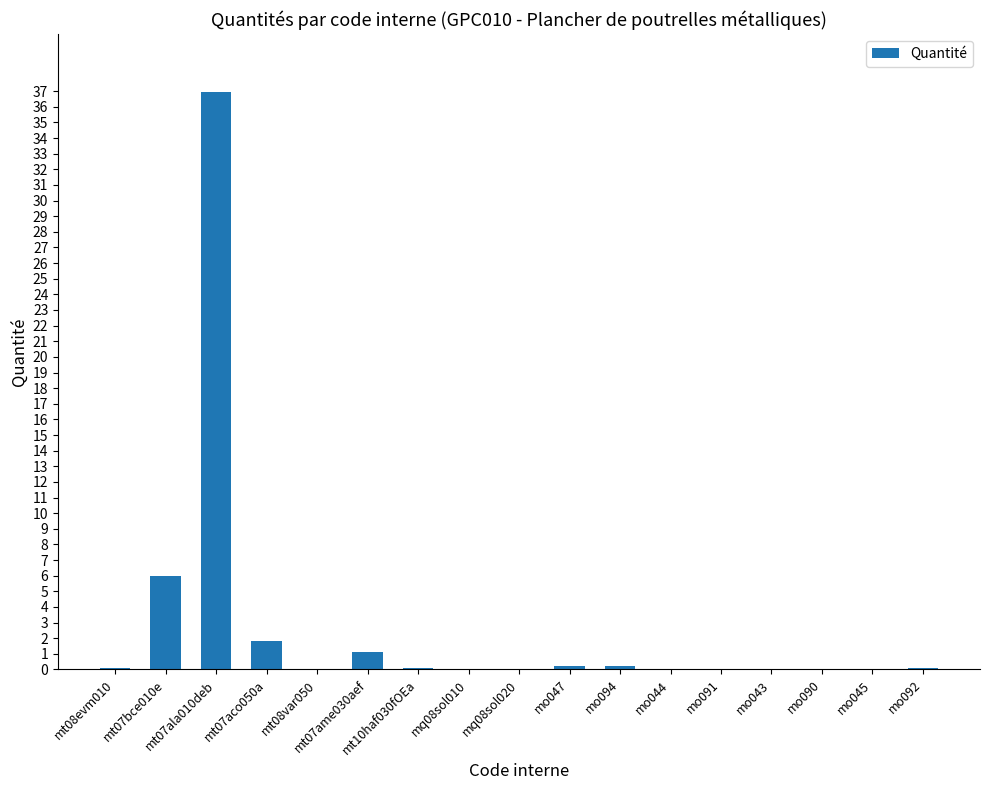

How many categories are shown in the chart?

17